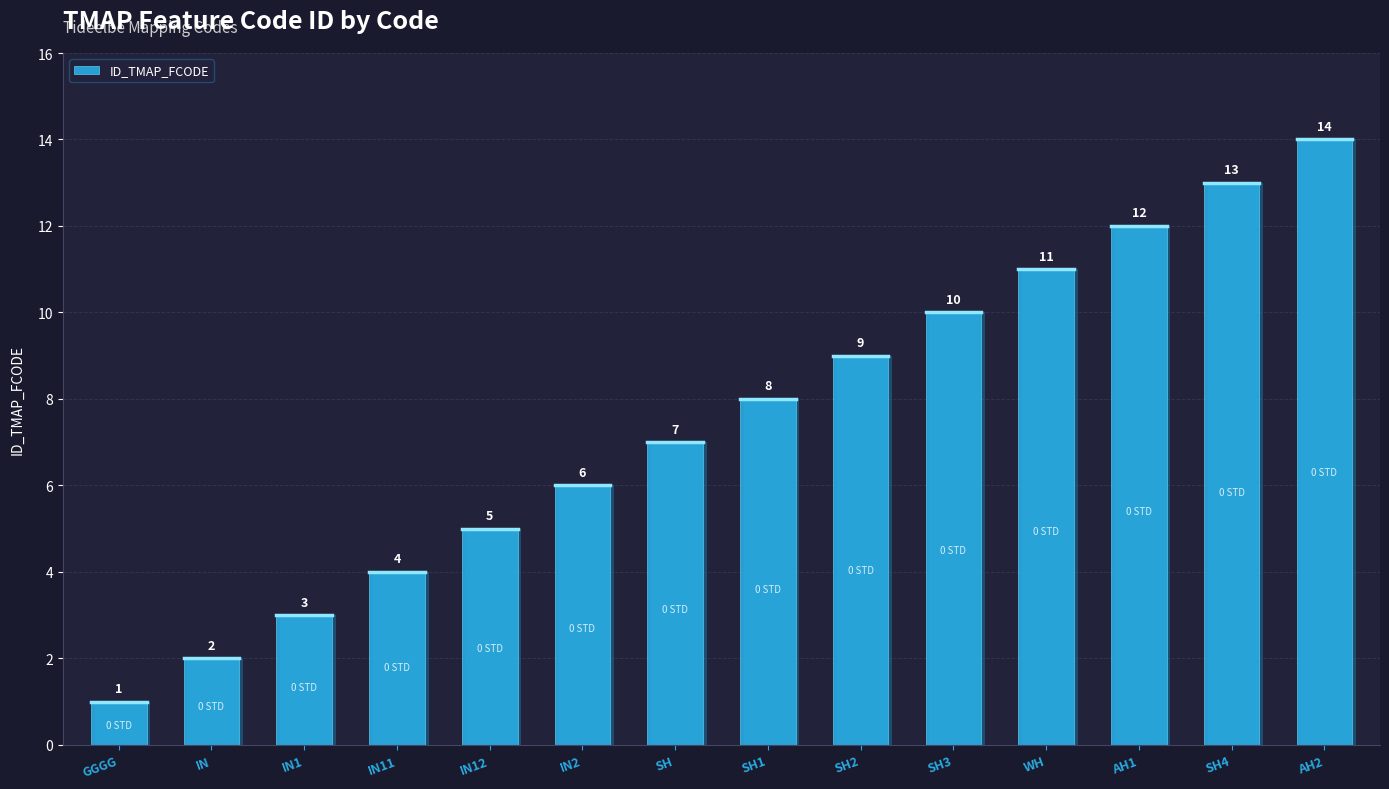

What is the sum of the values at WH and SH2?

20